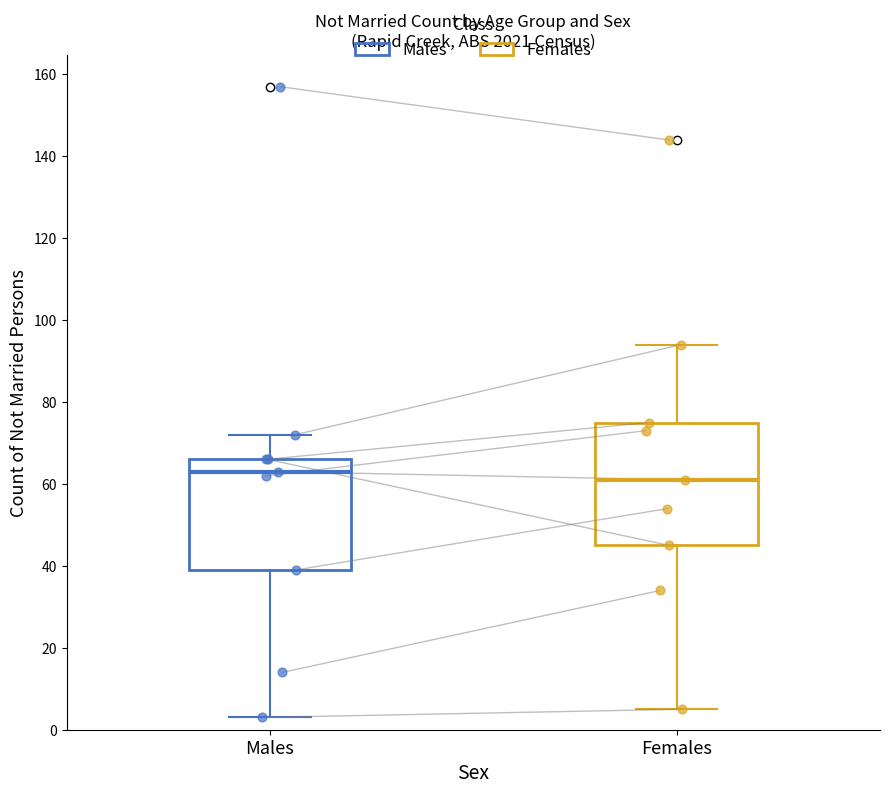

Which box is the tallest, from its lower edge to its upper edge?

Females